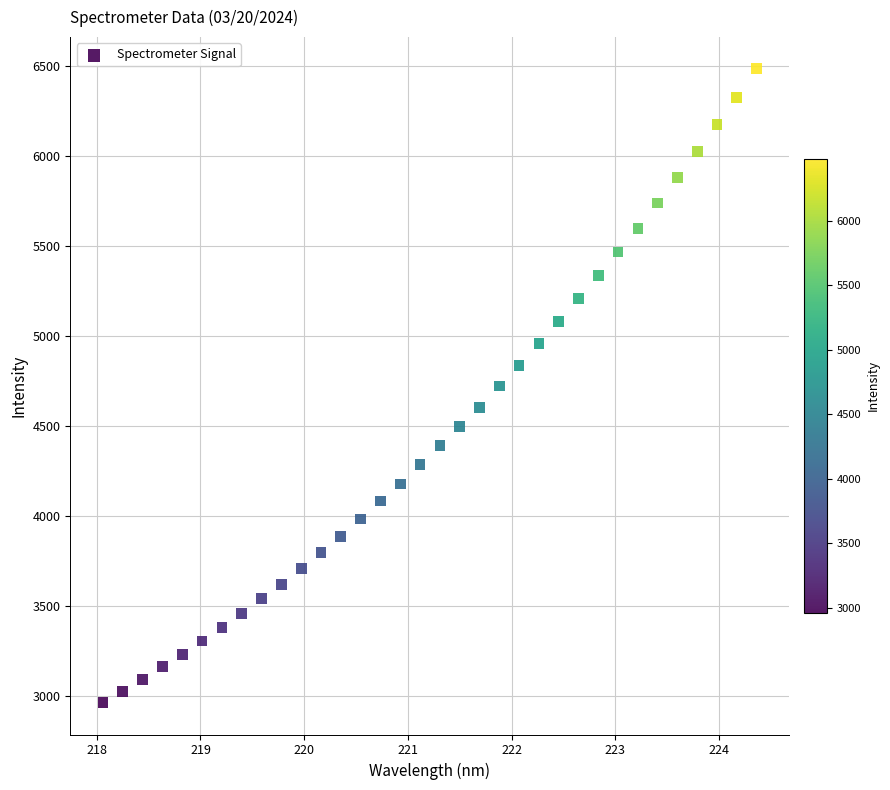

What is the range of Y values (max minus min)?

3521.0